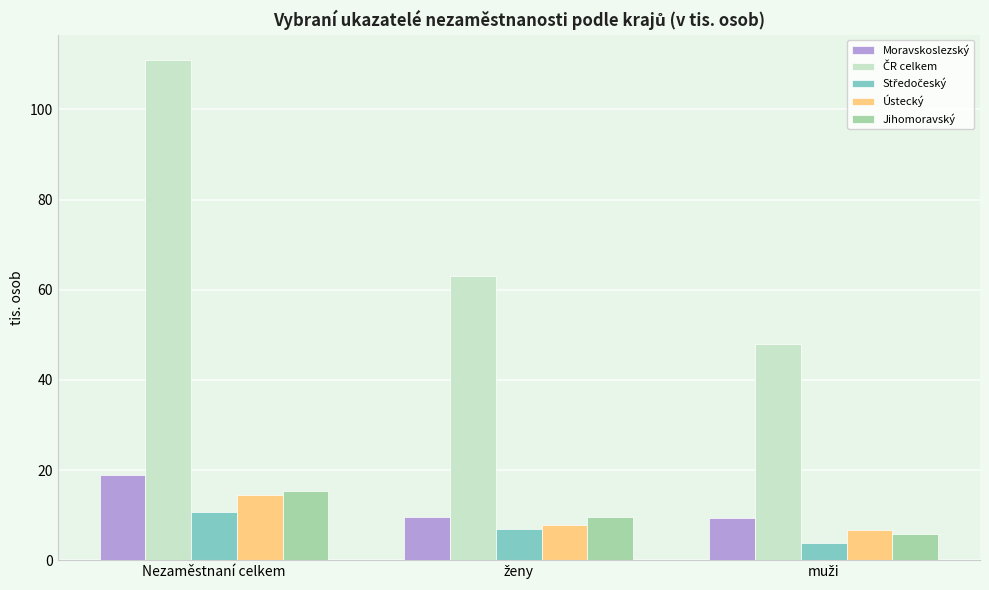

How many bars are there in each group?

5